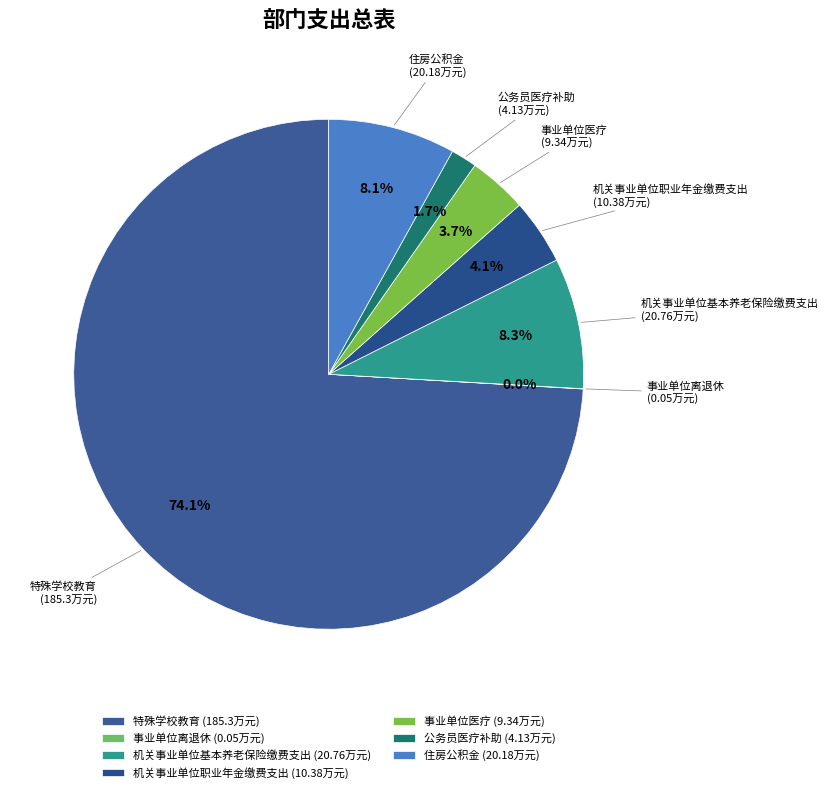

To the nearest percent, what percentage of the pie is 住房公积金?

8%